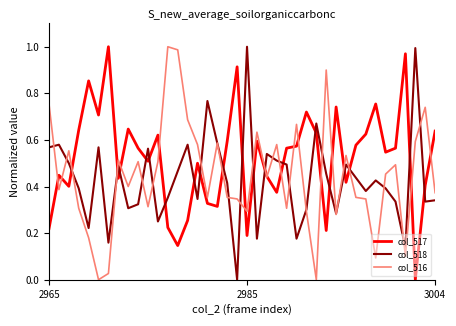

True or false: col_517 and col_518 cross at least once.

True